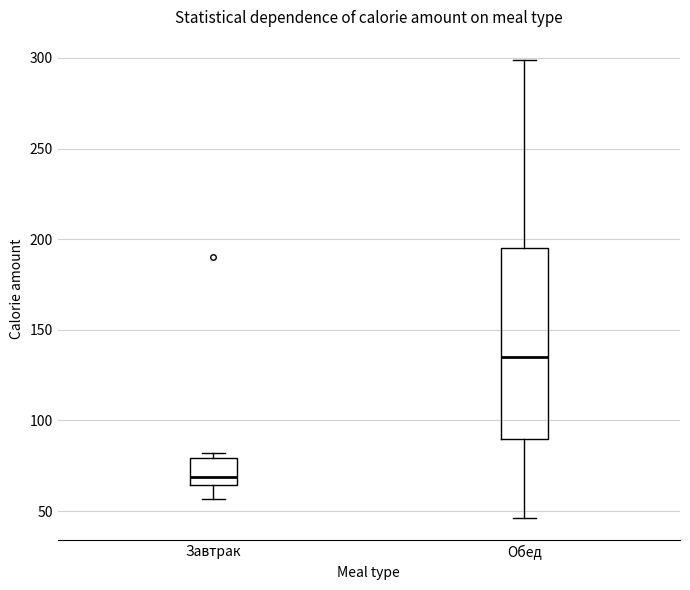

Which box's median line is the lowest?

Завтрак